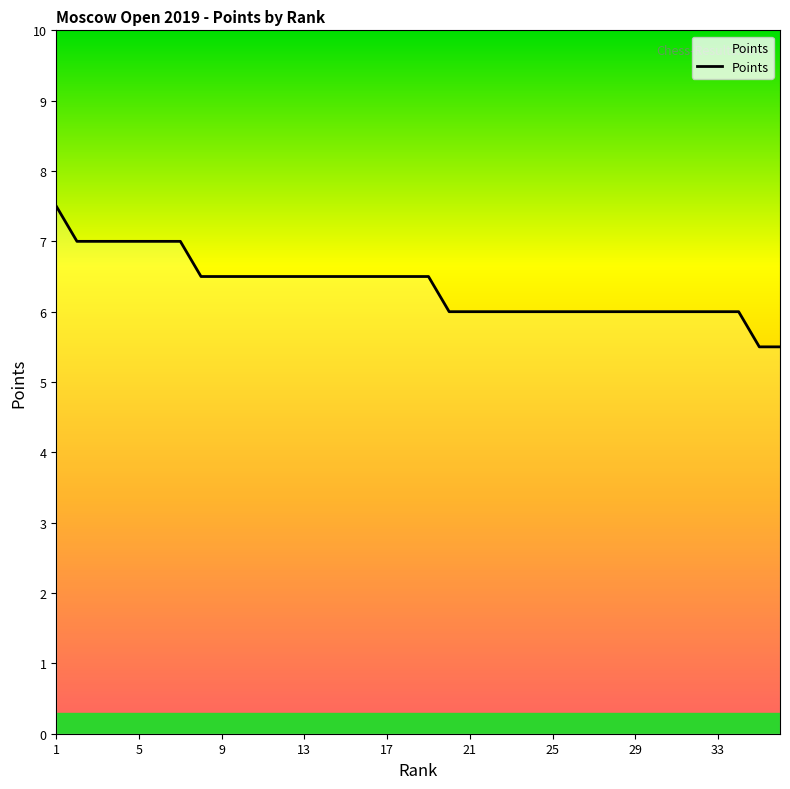

How many values are between 6 and 7?

33